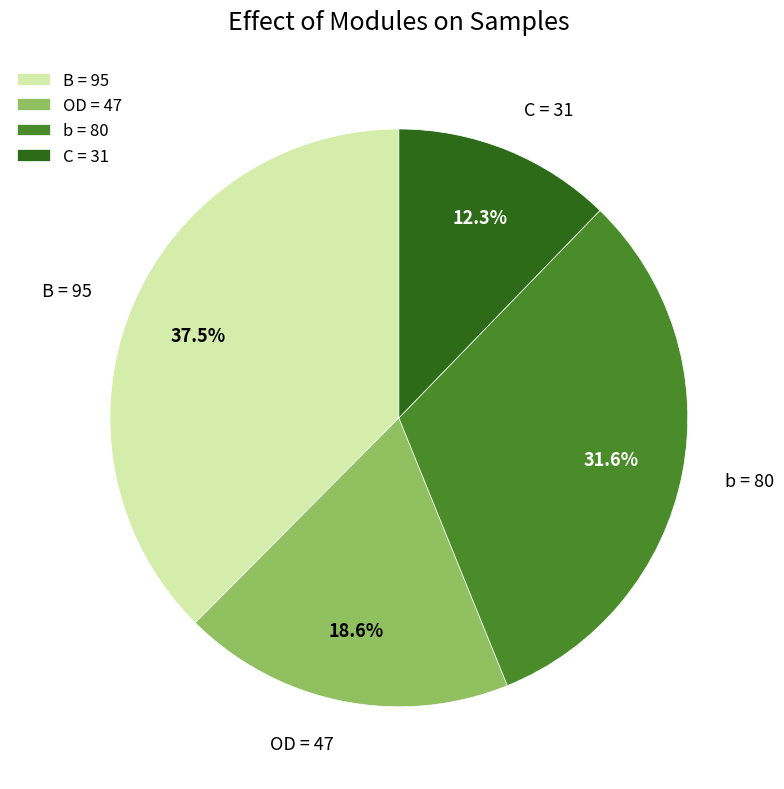

Rank the categories by value from lowest to highest.

C = 31, OD = 47, b = 80, B = 95